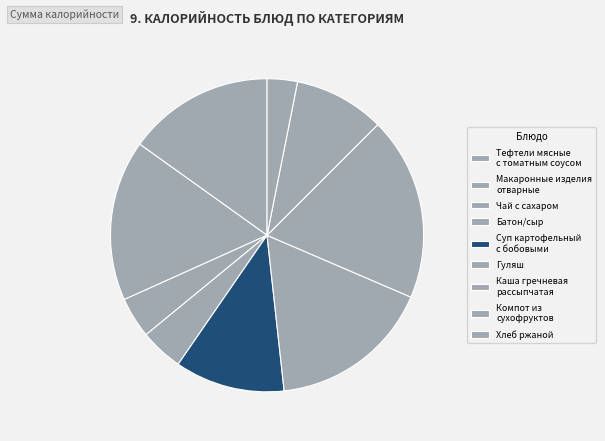

The Хлеб ржаной slice represents 18% of the pie. True or false?

False